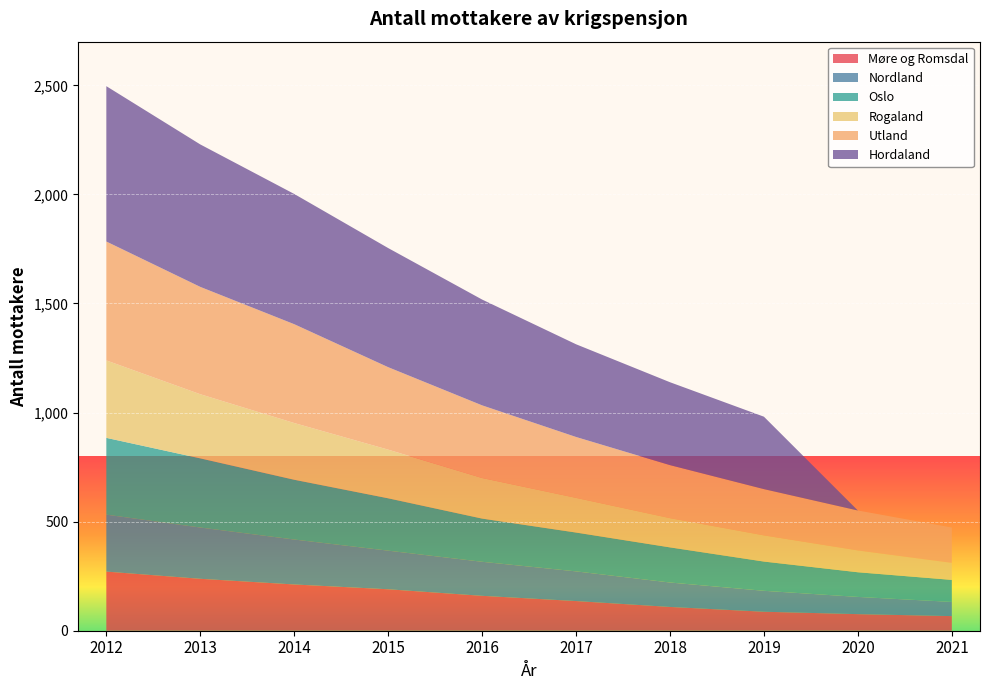

Reading right to left, list all the values displayed in this chart.

Møre og Romsdal: 67	76	87	109	136	160	190	212	238	271
Nordland: 65	79	96	112	136	156	177	206	235	261
Oslo: 101	113	134	161	178	198	240	274	317	352
Rogaland: 78	100	120	134	159	186	223	260	294	355
Utland: 162	183	212	243	279	333	378	453	492	545
Hordaland: 0	0	332	380	425	485	546	597	653	712